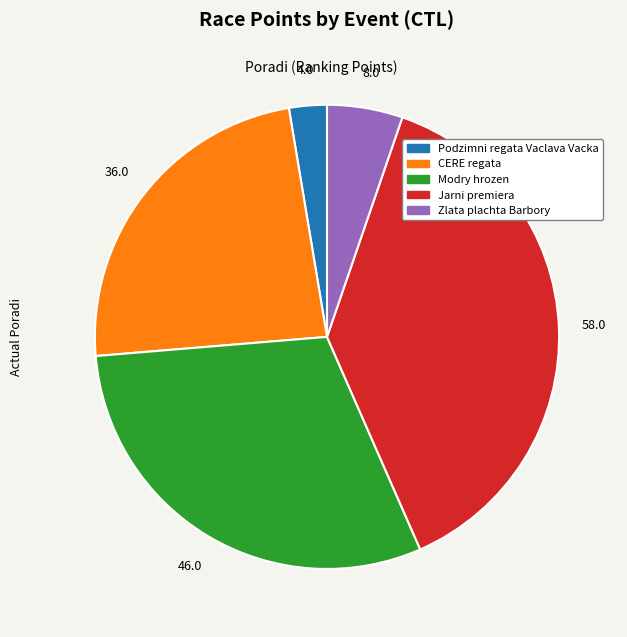

Is the sum of CERE regata and Jarni premiera greater than half?

Yes